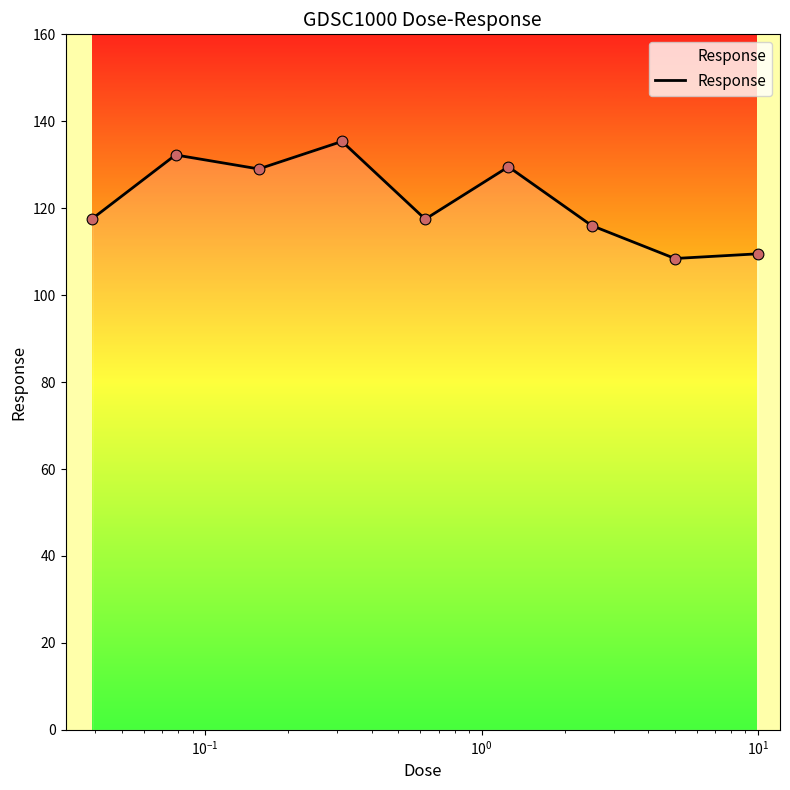

What is the minimum value shown in the chart?

108.4